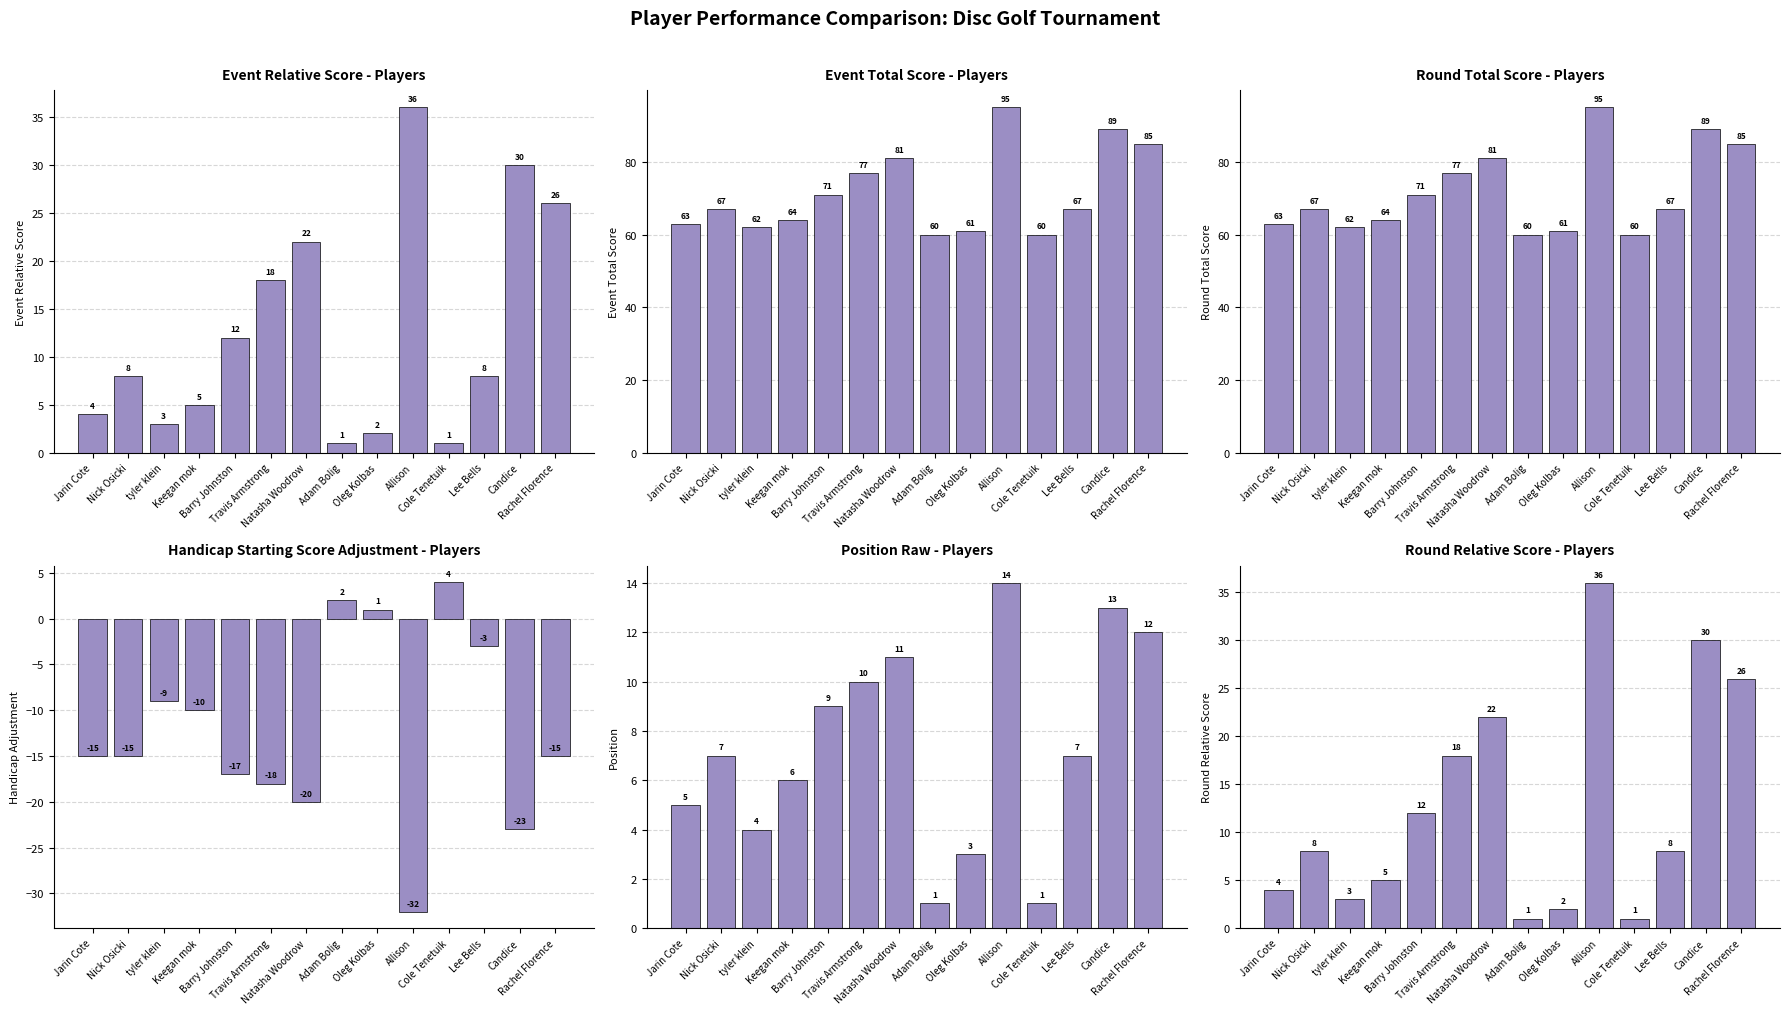

How many data points in event_relative_score are above 8?

6